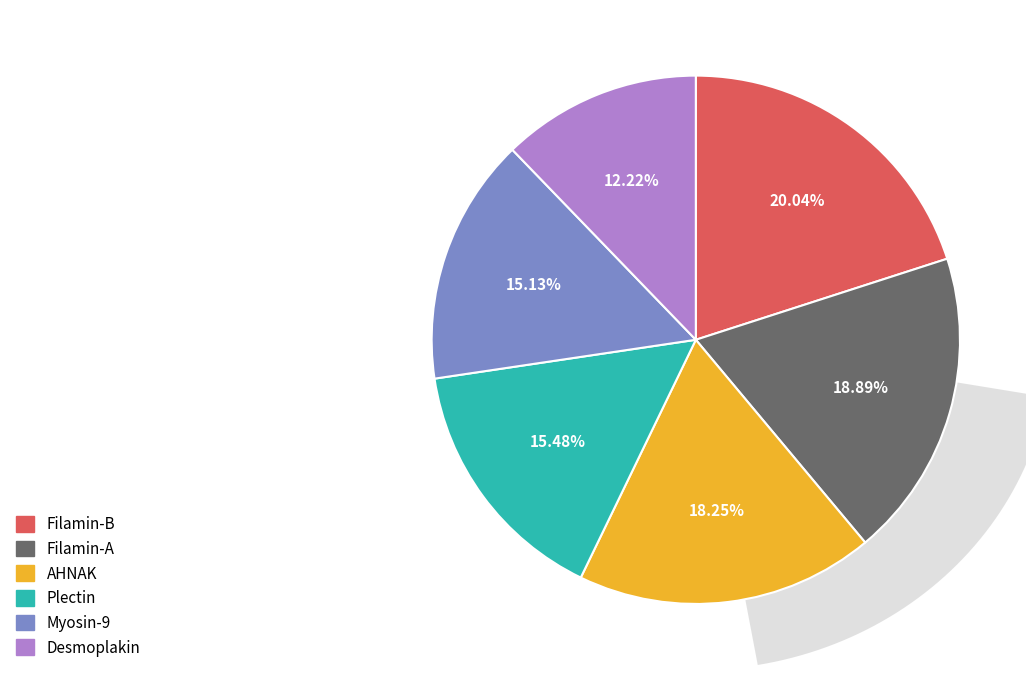

What is the total percentage of Plectin and Myosin-9?

30.6%